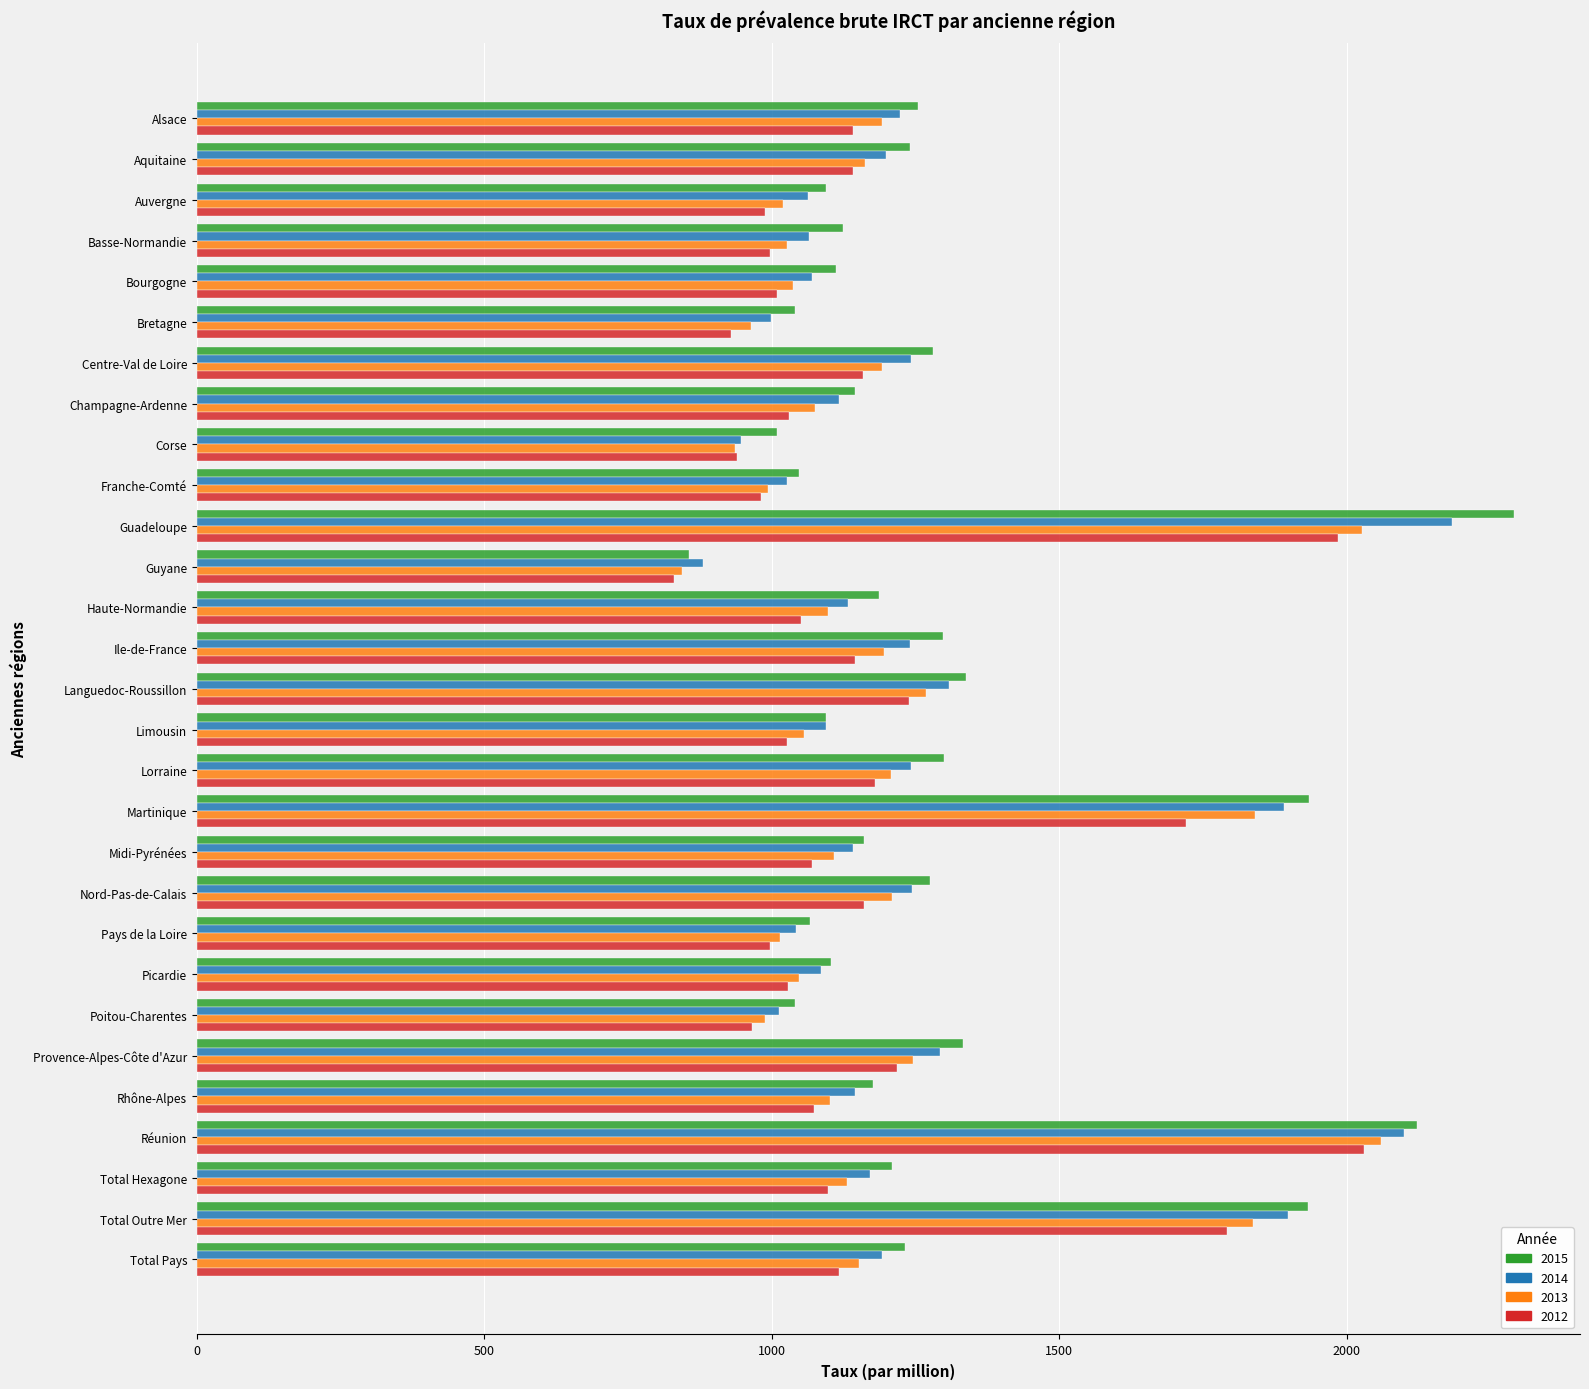

Which series has the widest spread of values?

2015